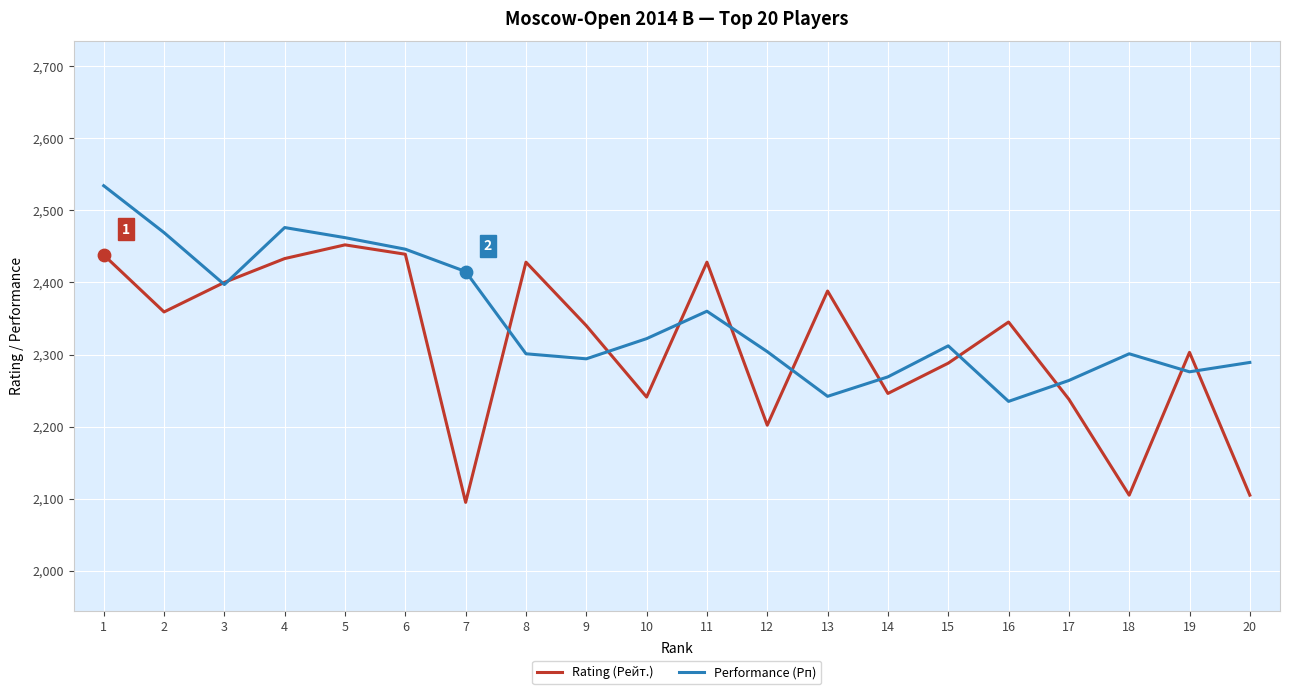

Between 4 and 13, which series saw the biggest shift?

Performance (Рп)